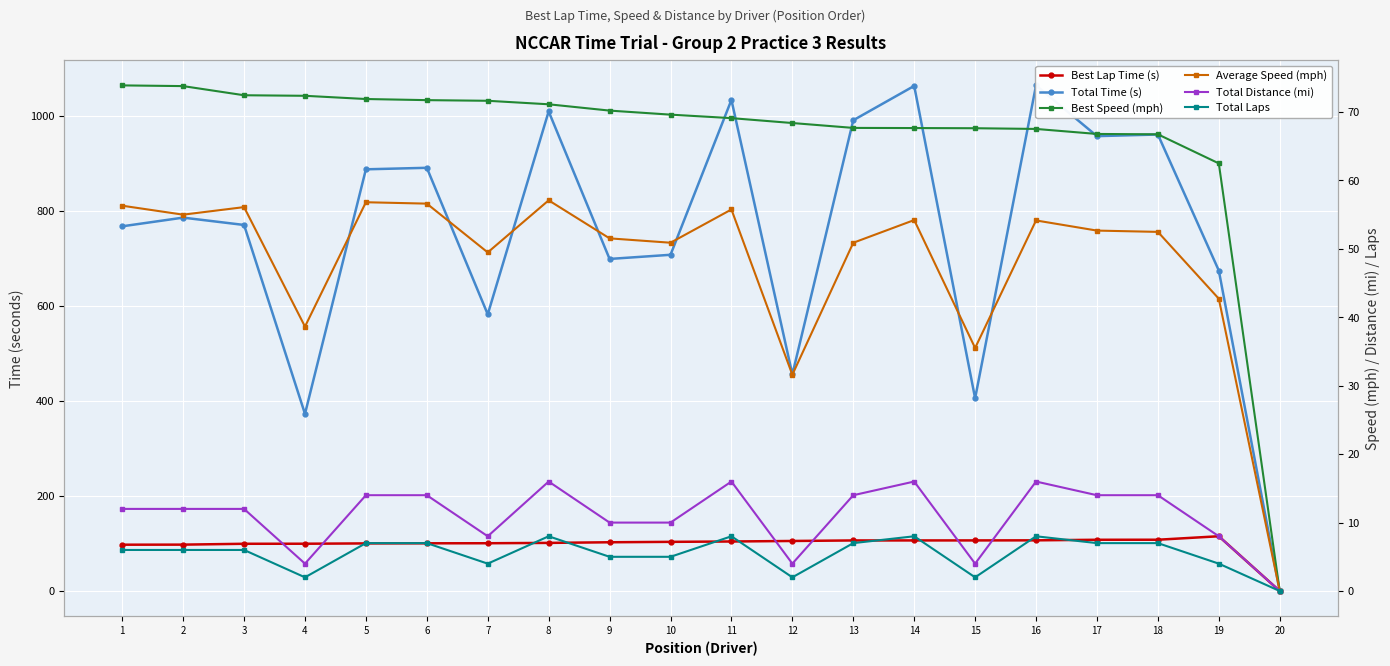

At 15, list the series in order from smallest to largest.

Total Laps, Total Distance (mi), Average Speed (mph), Best Speed (mph), Best Lap Time (s), Total Time (s)